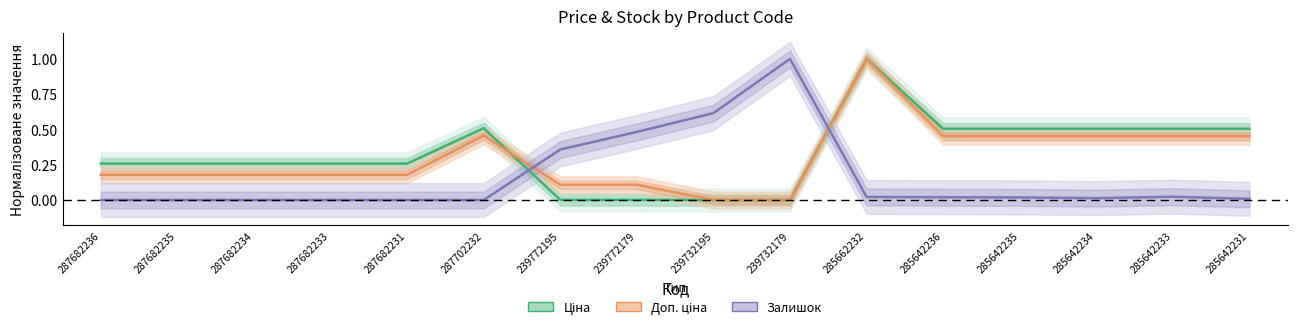

Where is Залишок nearest to the value 0?

287682236